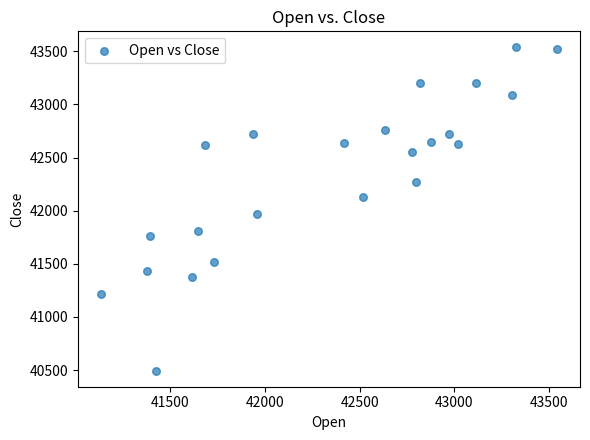

What Y value in the scatter plot is closest to 42015?

41965